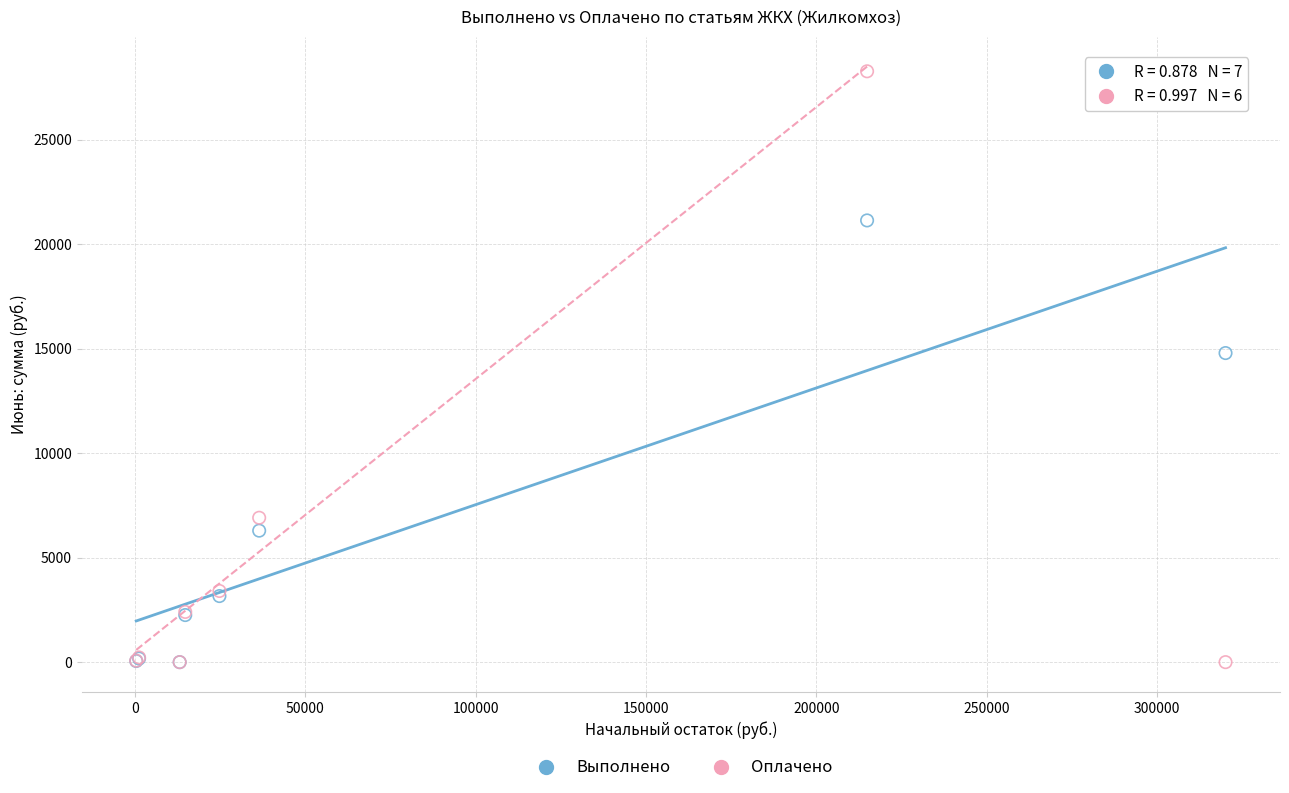

Across all series, what Y value is closest to 14132?

14785